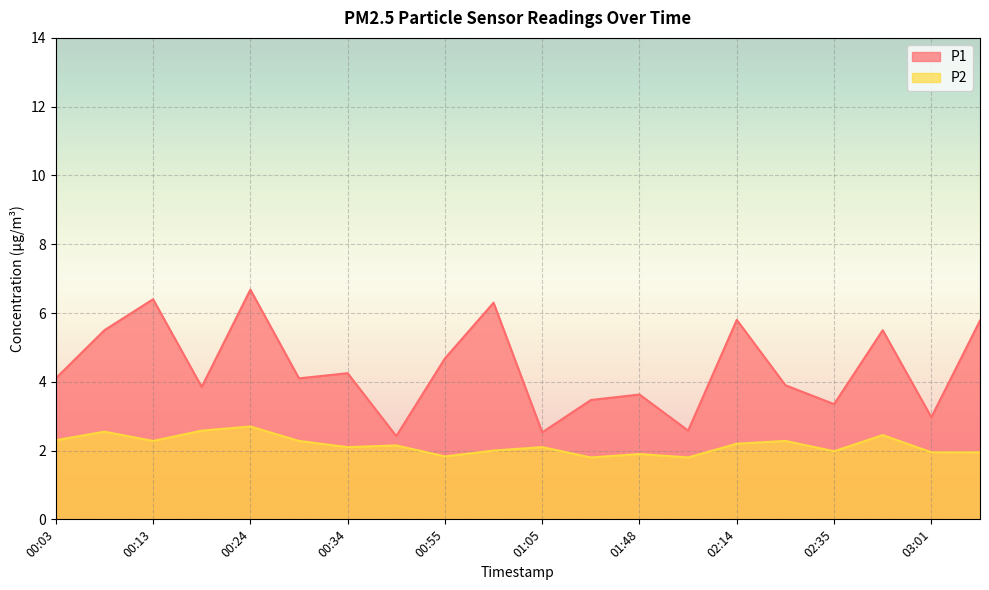

At which label does P1 first exceed 4?

00:03